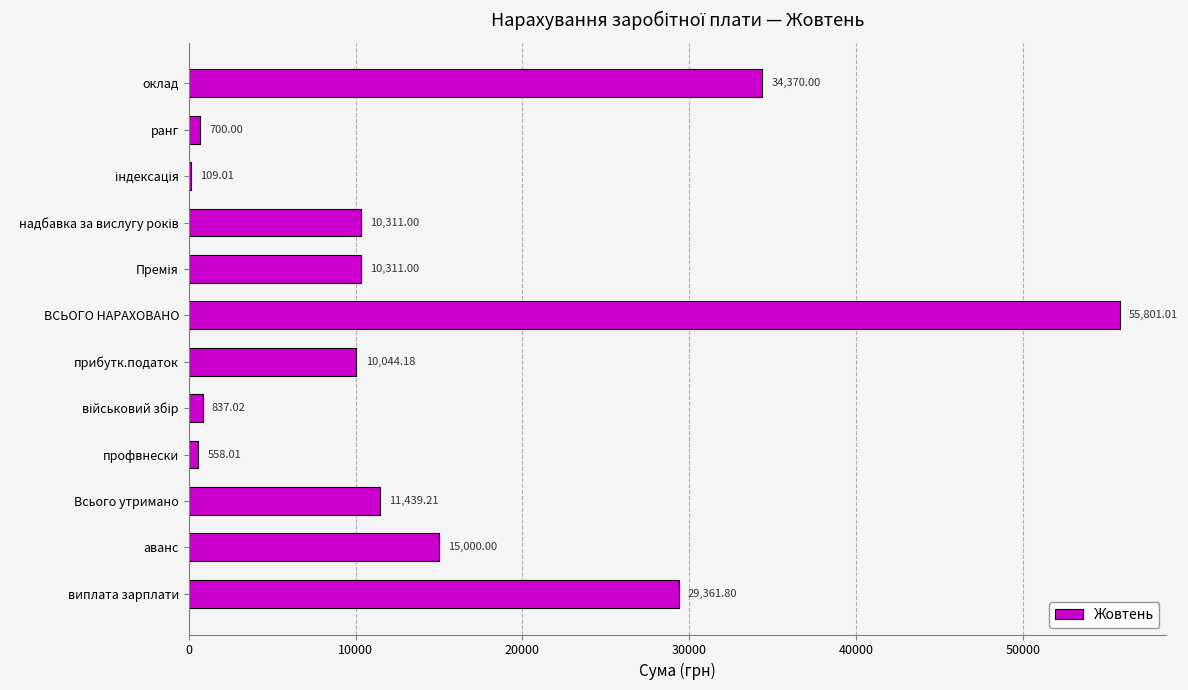

What is the sum of the values at аванс and профвнески?

15558.0